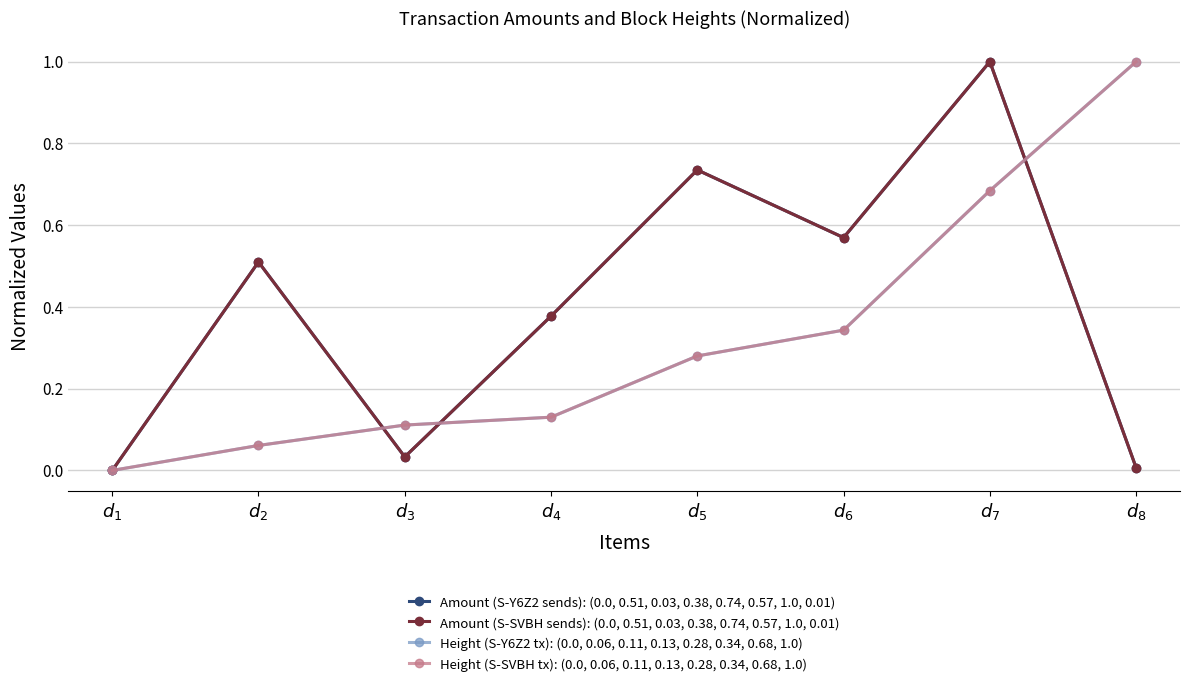

What is the difference between the maximum and minimum values in the Height (S-SVBH tx): (0.0, 0.06, 0.11, 0.13, 0.28, 0.34, 0.68, 1.0) series?

1.0